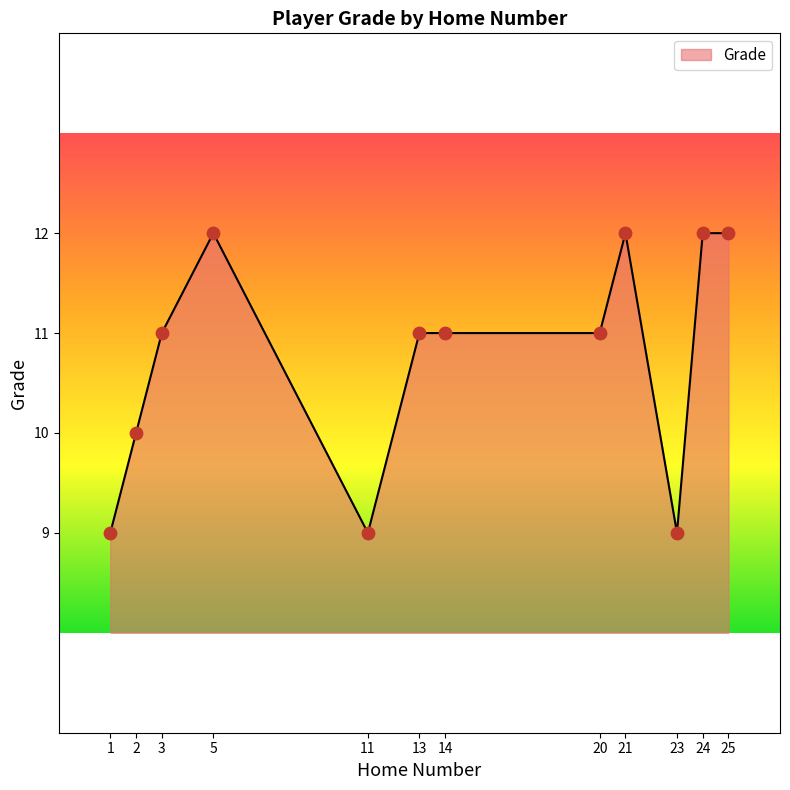

What is the ratio of the value at 24 to the value at 25?

1.0